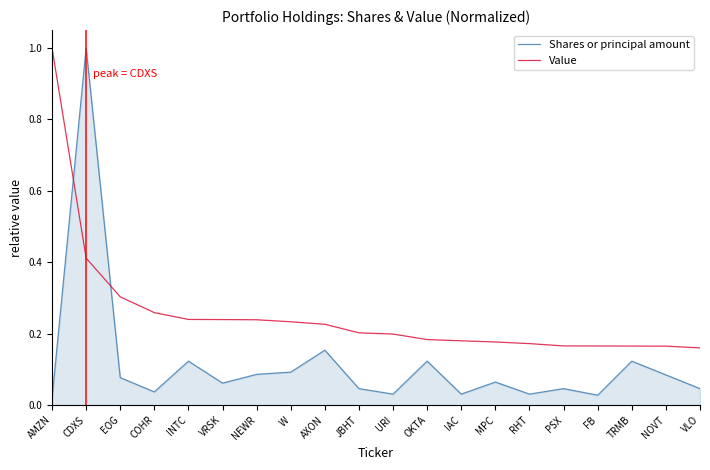

How many times do Shares or principal amount and Value cross each other?

2